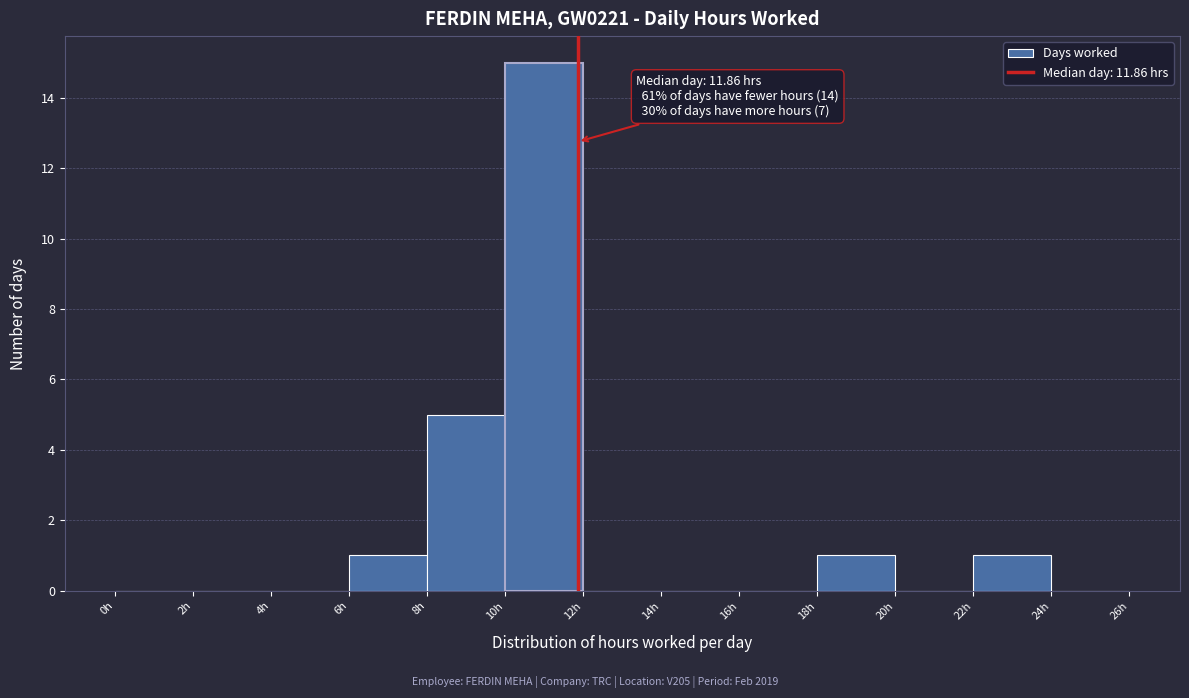

Which range on the x-axis has the tallest bar?

10 to 12